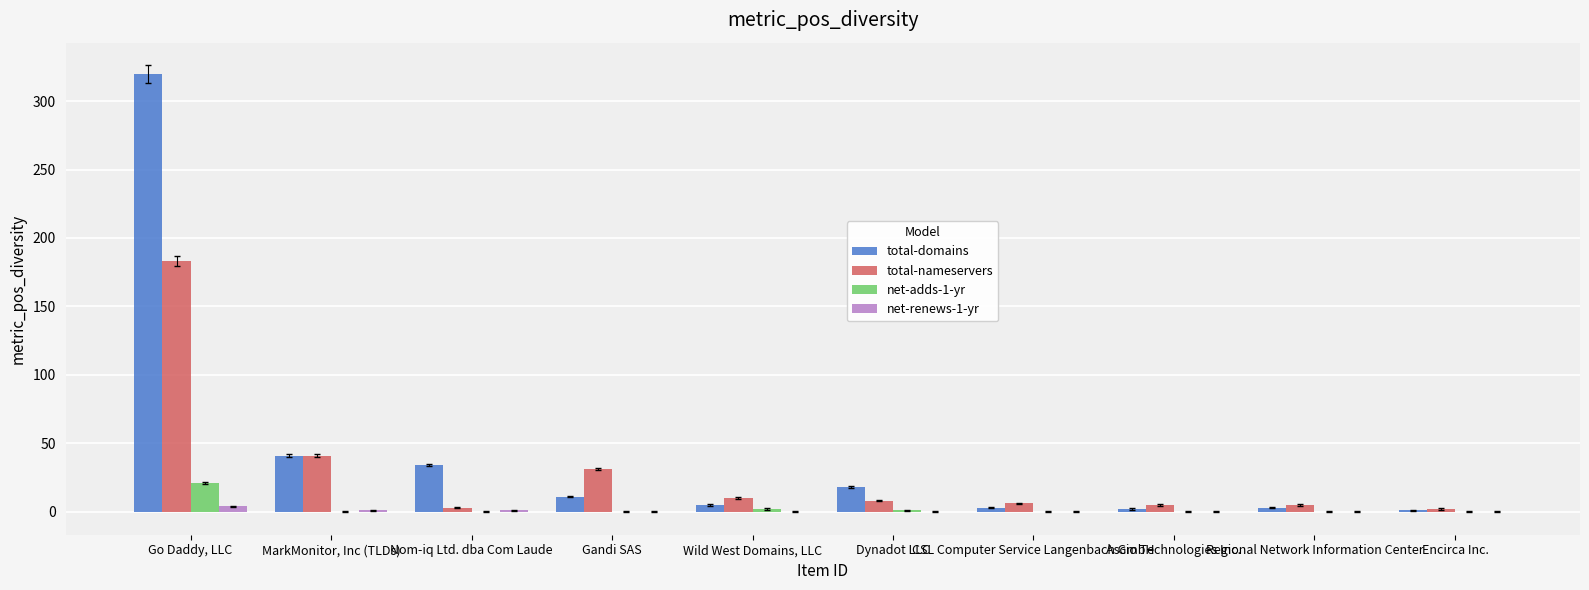

True or false: total-nameservers has a value of 31 at Gandi SAS.

True